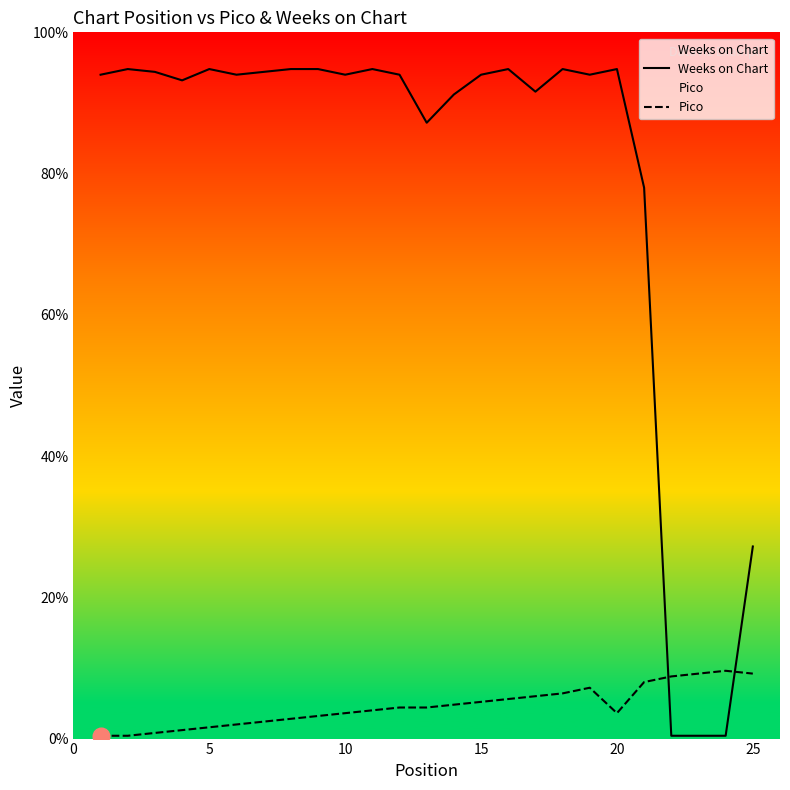

Which series has the widest spread of values?

Weeks on Chart